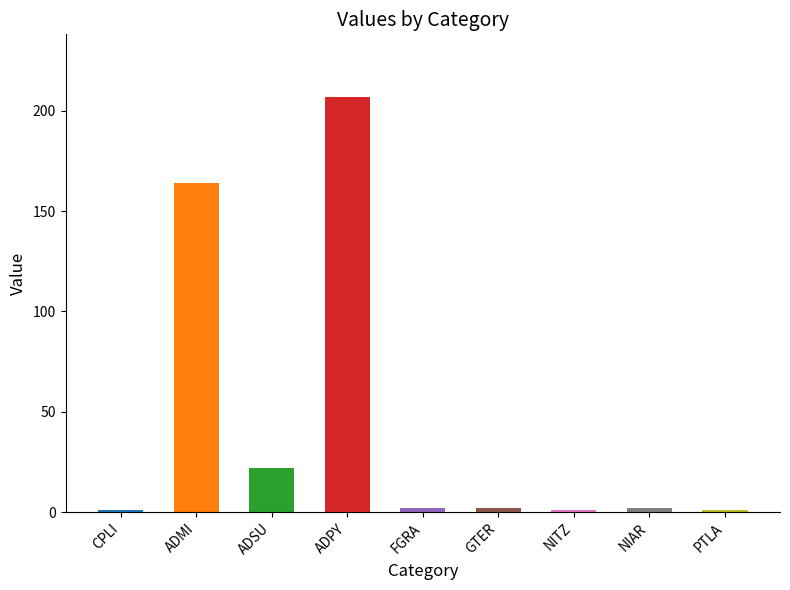

What is the label of the 8th bar from the right?

ADMI